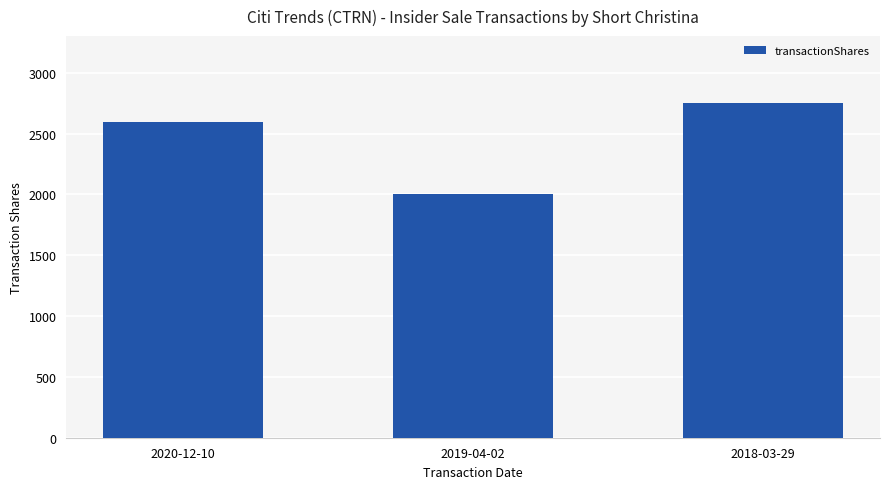

Reading left to right, list all the values displayed in this chart.

2600	2000	2752